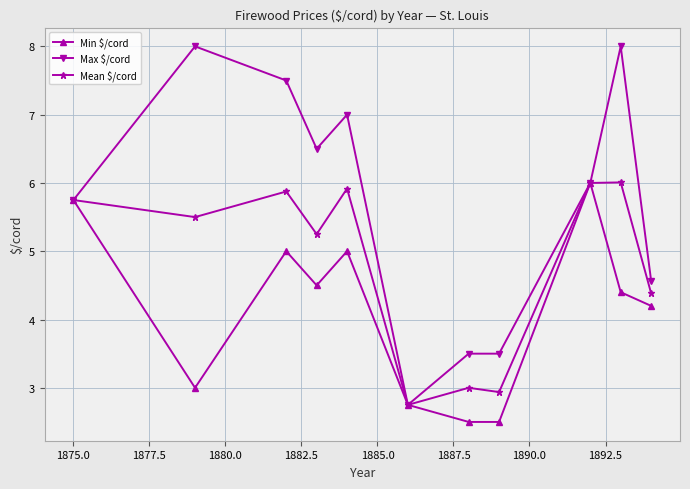

What is the value of the Mean $/cord point at the 7th from the left?

3.0